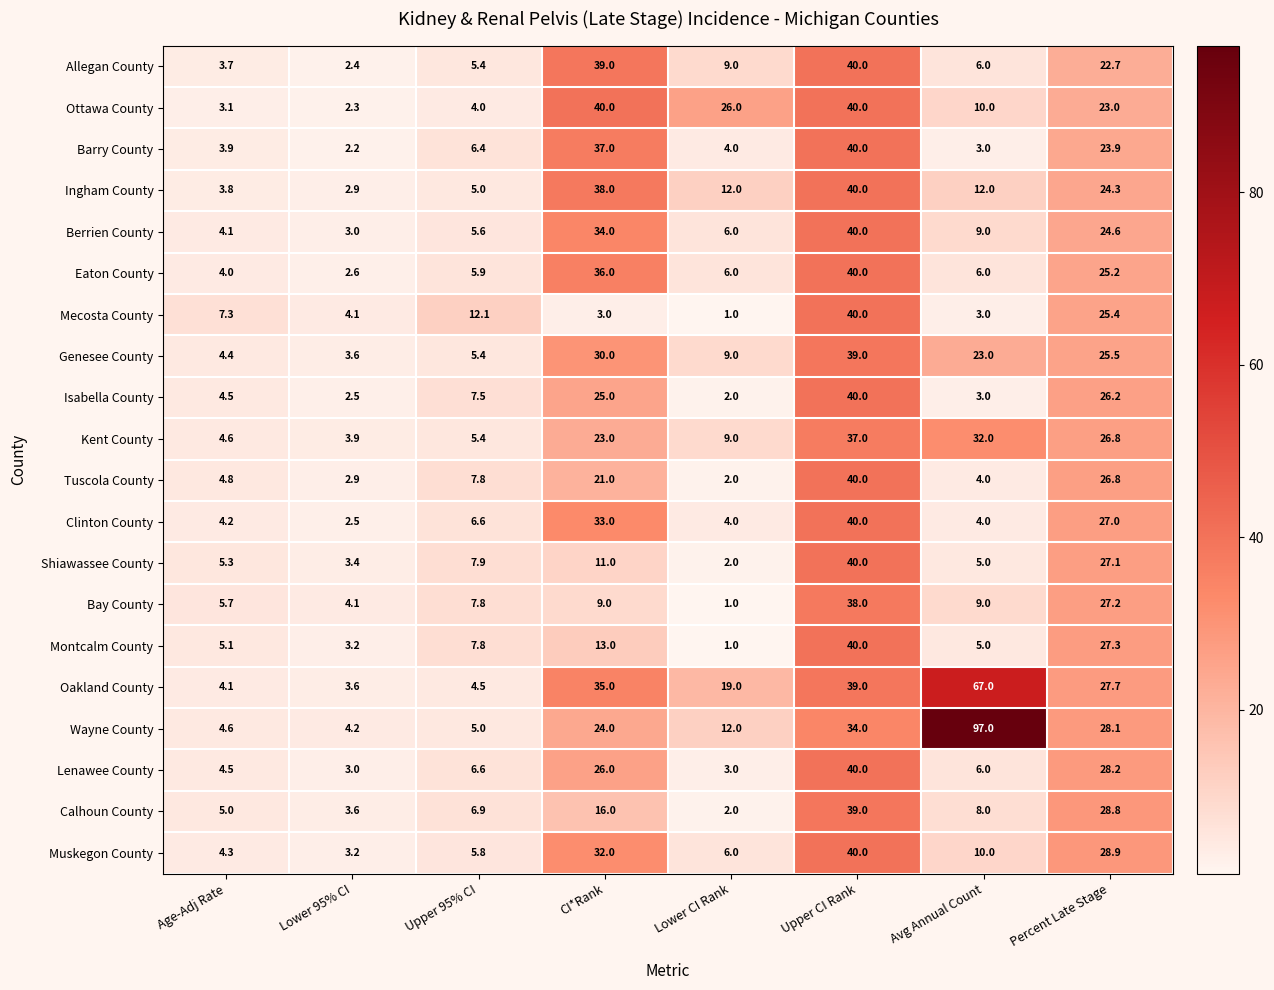

At which category is the sum across all series the highest?

Upper CI Rank